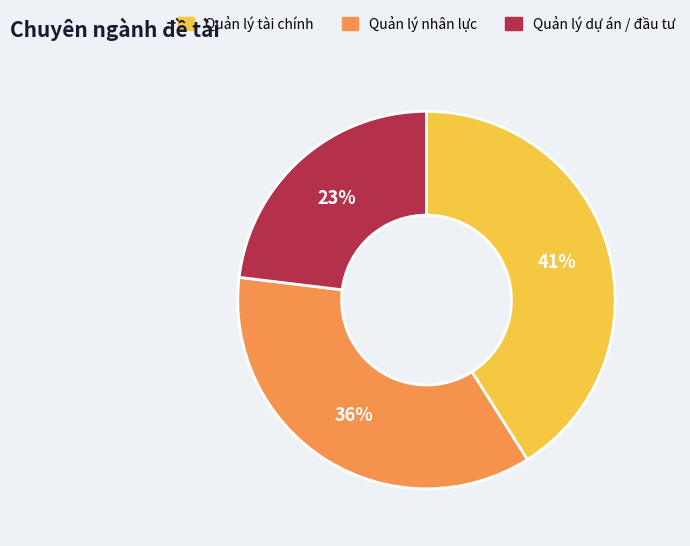

Between Quản lý tài chính and Quản lý nhân lực, which is larger?

Quản lý tài chính